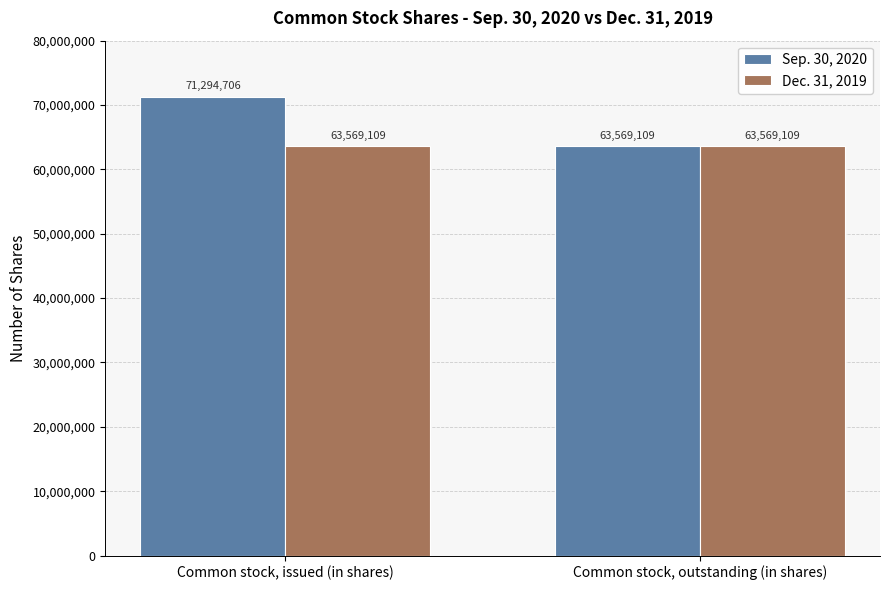

What position from the left is Common stock, issued (in shares)?

1